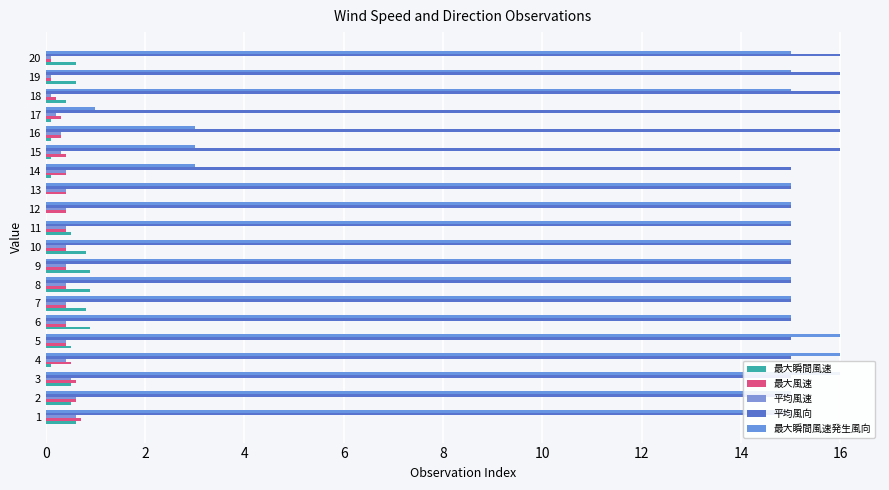

At how many categories does at least one series exceed 13?

20